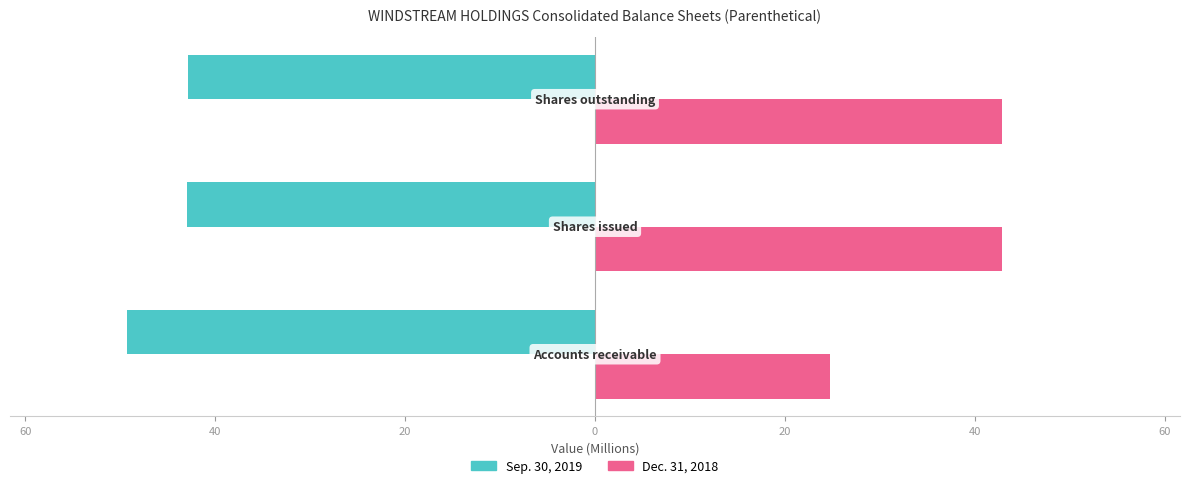

List the series in order of their peak value, lowest first.

Sep. 30, 2019, Dec. 31, 2018